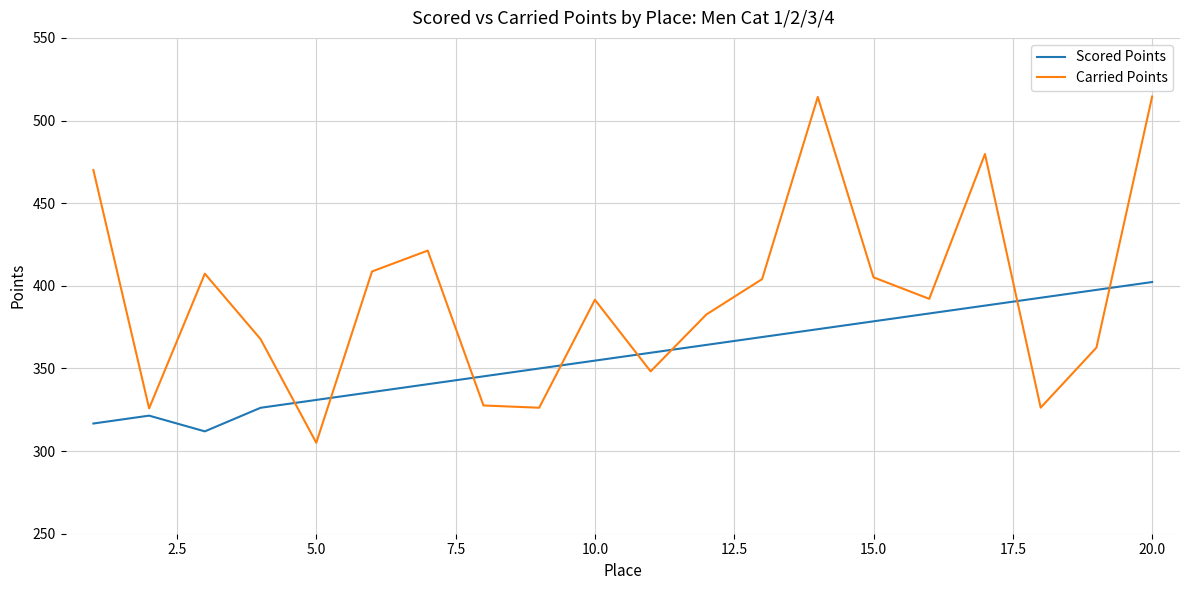

True or false: Carried Points and Scored Points cross at least once.

True